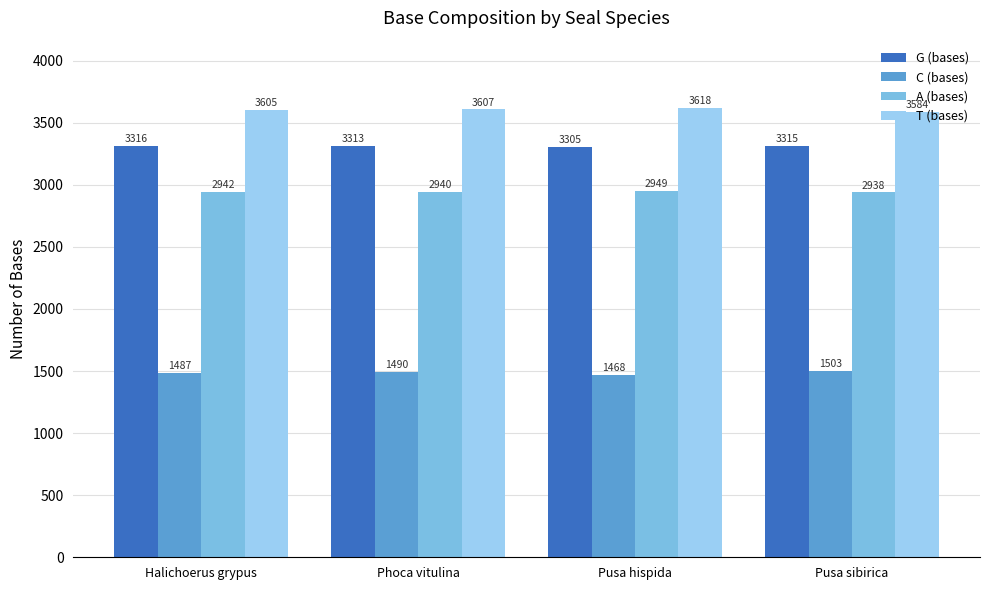

Reading right to left, extract all data points from this chart.

G (bases): 3315	3305	3313	3316
C (bases): 1503	1468	1490	1487
A (bases): 2938	2949	2940	2942
T (bases): 3584	3618	3607	3605